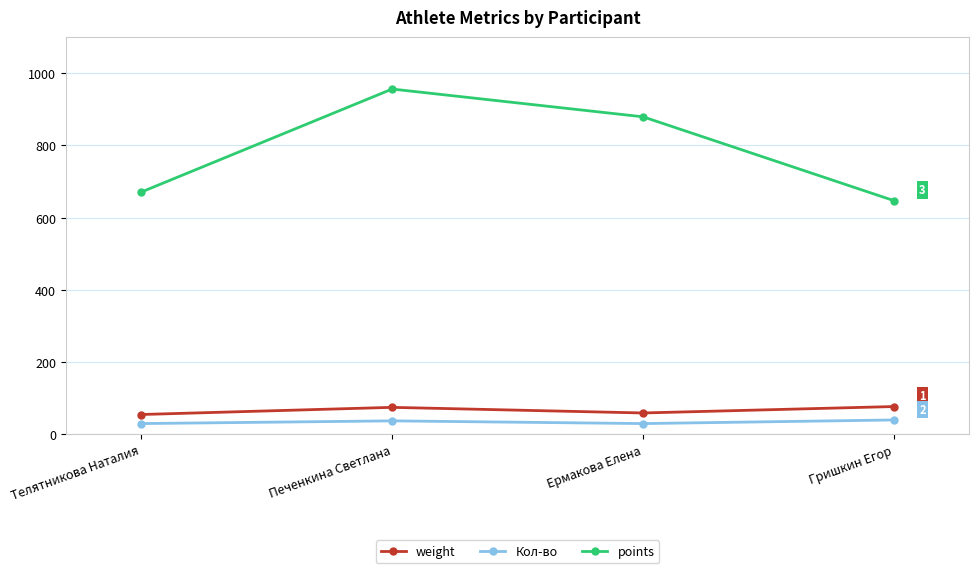

True or false: points and weight intersect in this chart.

False